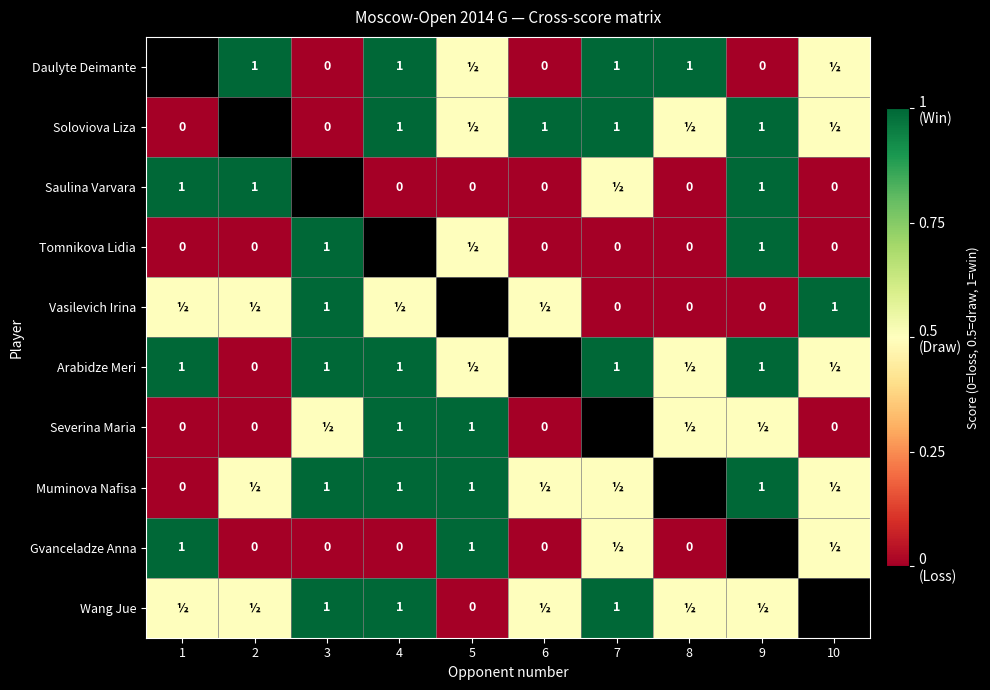

How many distinct data groups are displayed?

10